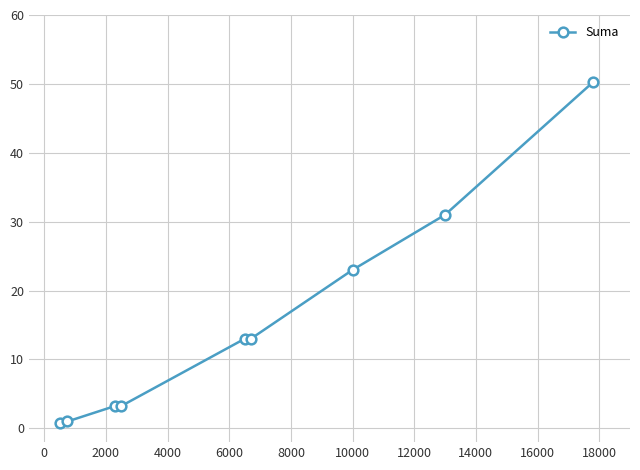

What is the average value?

15.4